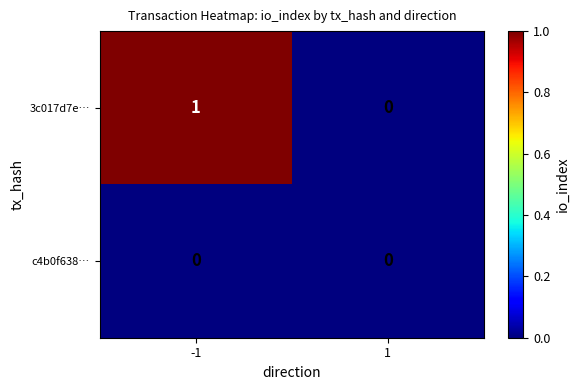

What is the total value across all series at -1?

1